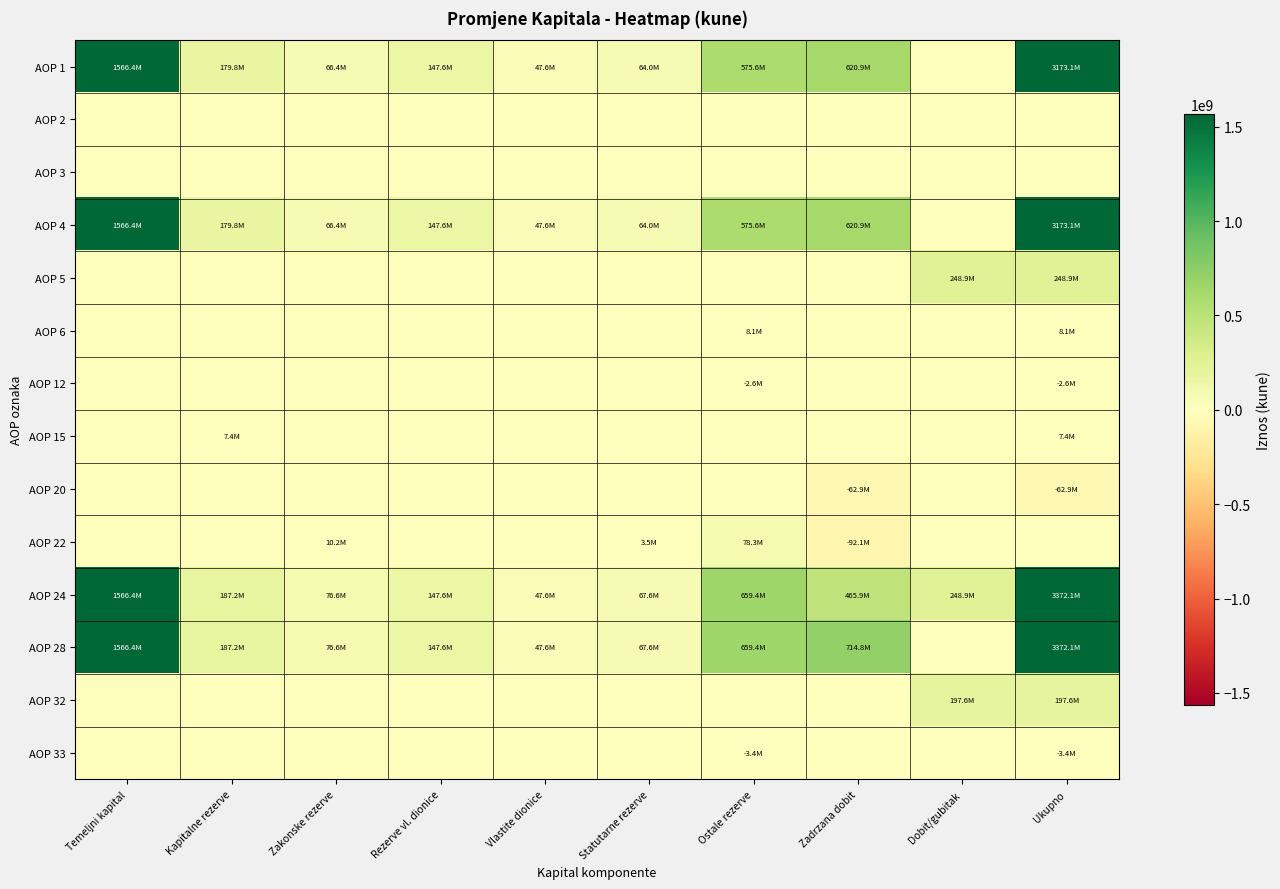

Reading right to left, transcribe all the data shown in this chart.

AOP 1: Ukupno=3173094118	Dobit/gubitak=0	Zadrzana dobit=620878000	Ostale rezerve=575571477	Statutarne rezerve=64045812	Vlastite dionice=47568237	Rezerve vl. dionice=147604502	Zakonske rezerve=66357910	Kapitalne rezerve=179803994	Temeljni kapital=1566400660
AOP 2: Ukupno=0	Dobit/gubitak=0	Zadrzana dobit=0	Ostale rezerve=0	Statutarne rezerve=0	Vlastite dionice=0	Rezerve vl. dionice=0	Zakonske rezerve=0	Kapitalne rezerve=0	Temeljni kapital=0
AOP 3: Ukupno=0	Dobit/gubitak=0	Zadrzana dobit=0	Ostale rezerve=0	Statutarne rezerve=0	Vlastite dionice=0	Rezerve vl. dionice=0	Zakonske rezerve=0	Kapitalne rezerve=0	Temeljni kapital=0
AOP 4: Ukupno=3173094118	Dobit/gubitak=0	Zadrzana dobit=620878000	Ostale rezerve=575571477	Statutarne rezerve=64045812	Vlastite dionice=47568237	Rezerve vl. dionice=147604502	Zakonske rezerve=66357910	Kapitalne rezerve=179803994	Temeljni kapital=1566400660
AOP 5: Ukupno=248933878	Dobit/gubitak=248933878	Zadrzana dobit=0	Ostale rezerve=0	Statutarne rezerve=0	Vlastite dionice=0	Rezerve vl. dionice=0	Zakonske rezerve=0	Kapitalne rezerve=0	Temeljni kapital=0
AOP 6: Ukupno=8141091	Dobit/gubitak=0	Zadrzana dobit=0	Ostale rezerve=8141091	Statutarne rezerve=0	Vlastite dionice=0	Rezerve vl. dionice=0	Zakonske rezerve=0	Kapitalne rezerve=0	Temeljni kapital=0
AOP 12: Ukupno=-2601441	Dobit/gubitak=0	Zadrzana dobit=0	Ostale rezerve=-2601441	Statutarne rezerve=0	Vlastite dionice=0	Rezerve vl. dionice=0	Zakonske rezerve=0	Kapitalne rezerve=0	Temeljni kapital=0
AOP 15: Ukupno=7411706	Dobit/gubitak=0	Zadrzana dobit=0	Ostale rezerve=0	Statutarne rezerve=0	Vlastite dionice=0	Rezerve vl. dionice=0	Zakonske rezerve=0	Kapitalne rezerve=7411706	Temeljni kapital=0
AOP 20: Ukupno=-62928783	Dobit/gubitak=0	Zadrzana dobit=-62928783	Ostale rezerve=0	Statutarne rezerve=0	Vlastite dionice=0	Rezerve vl. dionice=0	Zakonske rezerve=0	Kapitalne rezerve=0	Temeljni kapital=0
AOP 22: Ukupno=0	Dobit/gubitak=0	Zadrzana dobit=-92054826	Ostale rezerve=78311728	Statutarne rezerve=3505087	Vlastite dionice=0	Rezerve vl. dionice=0	Zakonske rezerve=10238011	Kapitalne rezerve=0	Temeljni kapital=0
AOP 24: Ukupno=3372050569	Dobit/gubitak=248933878	Zadrzana dobit=465894391	Ostale rezerve=659422855	Statutarne rezerve=67550899	Vlastite dionice=47568237	Rezerve vl. dionice=147604502	Zakonske rezerve=76595921	Kapitalne rezerve=187215700	Temeljni kapital=1566400660
AOP 28: Ukupno=3372050569	Dobit/gubitak=0	Zadrzana dobit=714828269	Ostale rezerve=659422855	Statutarne rezerve=67550899	Vlastite dionice=47568237	Rezerve vl. dionice=147604502	Zakonske rezerve=76595921	Kapitalne rezerve=187215700	Temeljni kapital=1566400660
AOP 32: Ukupno=197577431	Dobit/gubitak=197577431	Zadrzana dobit=0	Ostale rezerve=0	Statutarne rezerve=0	Vlastite dionice=0	Rezerve vl. dionice=0	Zakonske rezerve=0	Kapitalne rezerve=0	Temeljni kapital=0
AOP 33: Ukupno=-3424382	Dobit/gubitak=0	Zadrzana dobit=0	Ostale rezerve=-3424382	Statutarne rezerve=0	Vlastite dionice=0	Rezerve vl. dionice=0	Zakonske rezerve=0	Kapitalne rezerve=0	Temeljni kapital=0